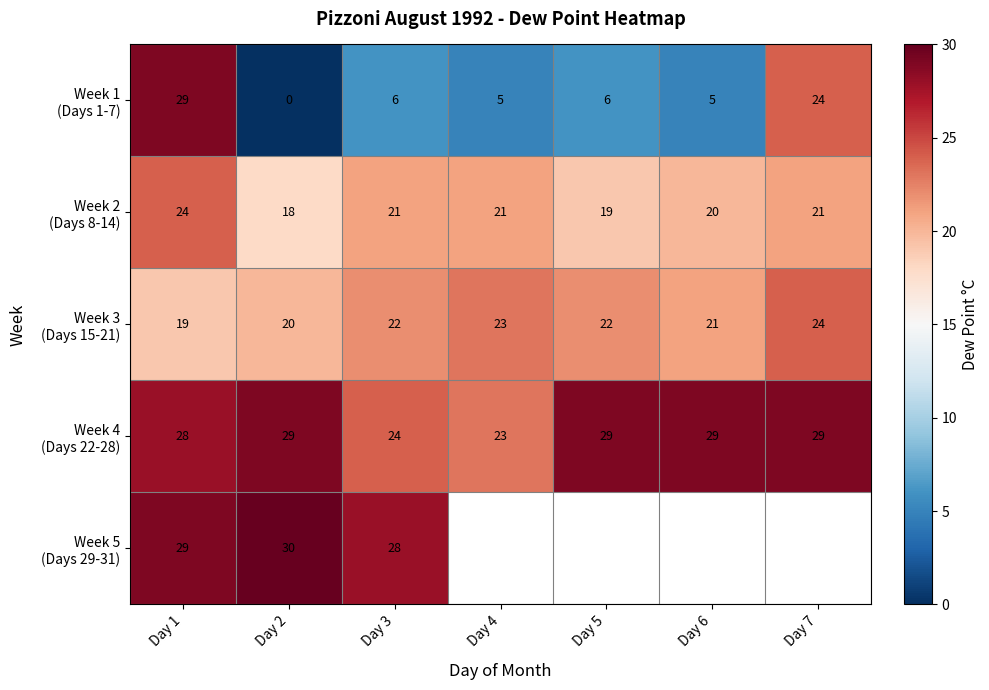

What is the average value of the Week 2 (Days 8-14) series?

20.6